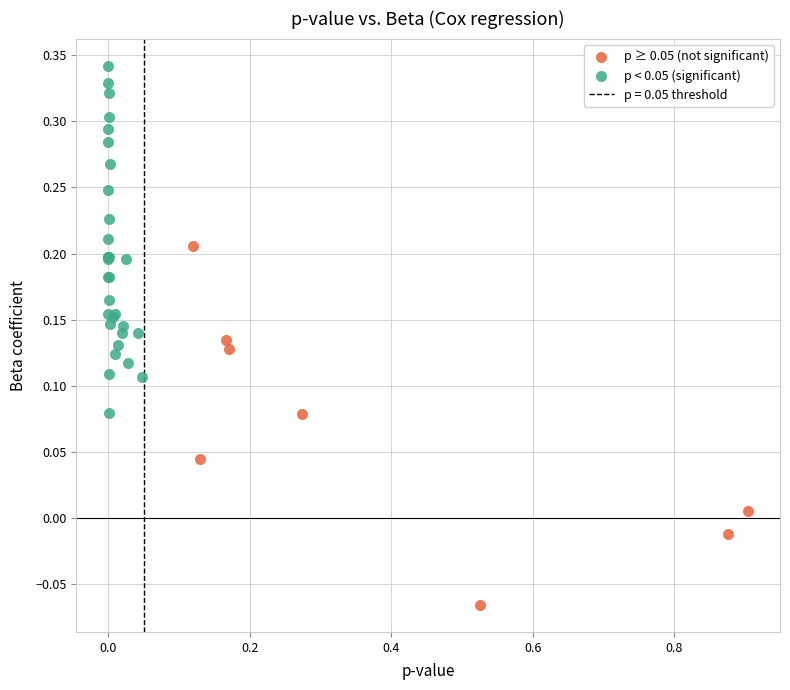

Which series contains the highest Y value?

p < 0.05 (significant)